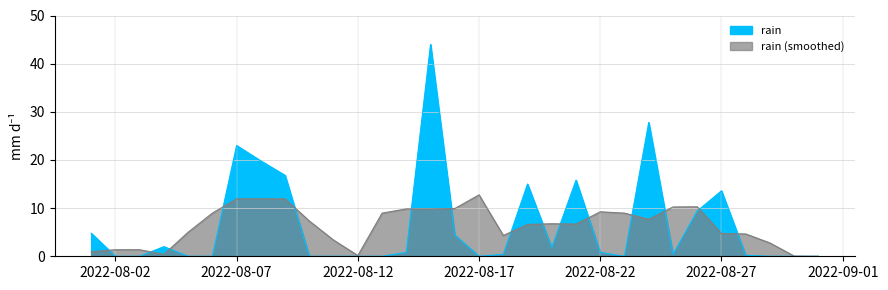

Where is the data nearest to the value 22?

2022-08-07